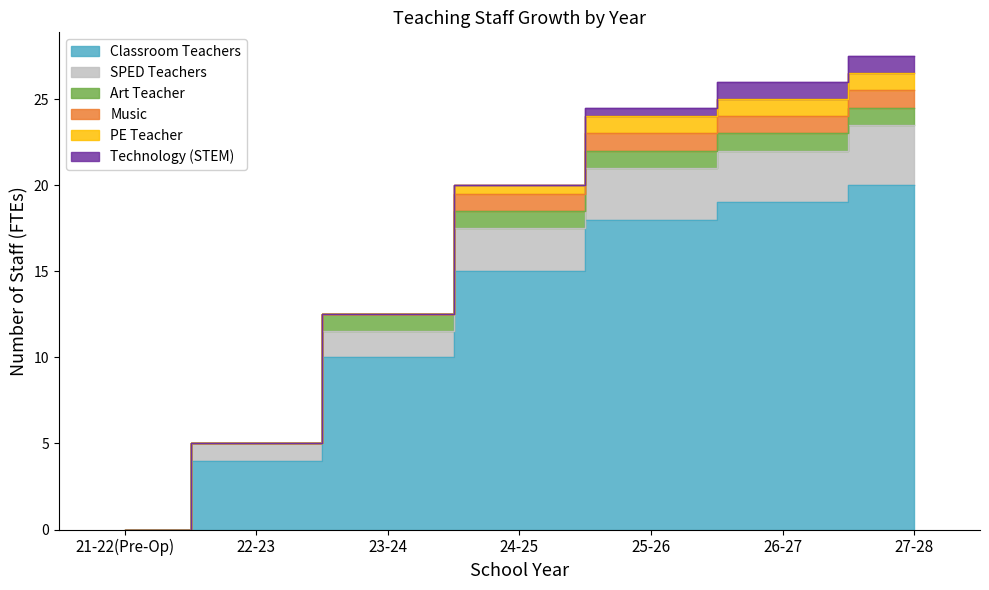

True or false: SPED Teachers has more than 2 points higher than both neighbors.

False